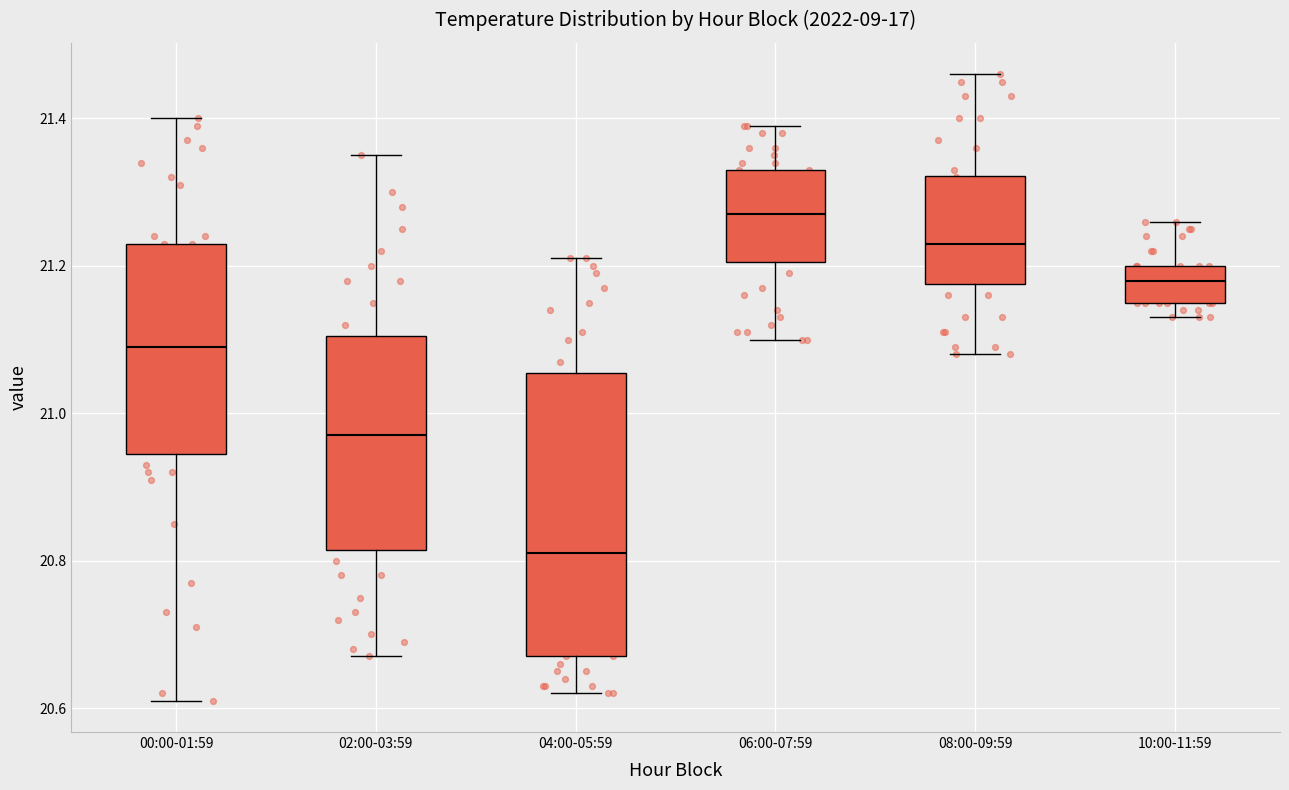

Which box's median line is the highest?

06:00-07:59